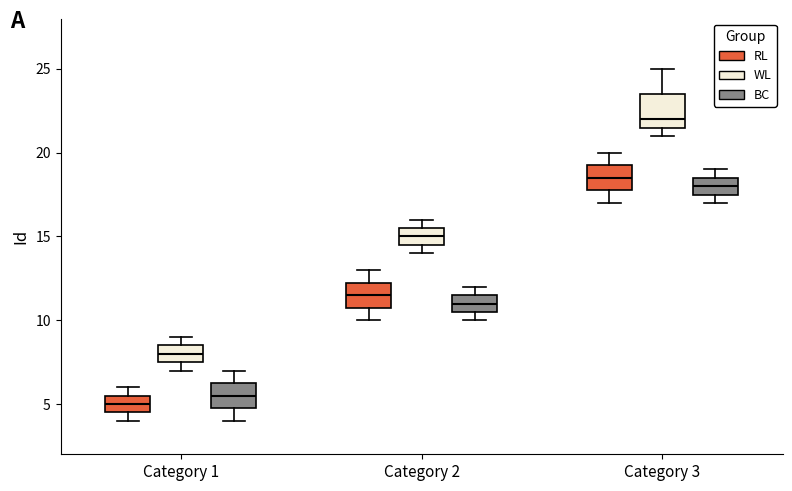

Reading left to right, transcribe this box plot: for each box, give where its median line is, the range the box spans, and where its two whiskers end, as read against the y-axis. The values are not printed on the chart, so give them approximately, as read against the axis.

Category 1 (RL): median 5.0, box 4.5 to 5.5, whiskers 4.0 to 6.0
Category 1 (WL): median 8.0, box 7.5 to 8.5, whiskers 7.0 to 9.0
Category 1 (BC): median 5.5, box 5.0 to 6.5, whiskers 4.0 to 7.0
Category 2 (RL): median 11.5, box 11.0 to 12.5, whiskers 10.0 to 13.0
Category 2 (WL): median 15.0, box 14.5 to 15.5, whiskers 14.0 to 16.0
Category 2 (BC): median 11.0, box 10.5 to 11.5, whiskers 10.0 to 12.0
Category 3 (RL): median 18.5, box 18.0 to 19.5, whiskers 17.0 to 20.0
Category 3 (WL): median 22.0, box 21.5 to 23.5, whiskers 21.0 to 25.0
Category 3 (BC): median 18.0, box 17.5 to 18.5, whiskers 17.0 to 19.0